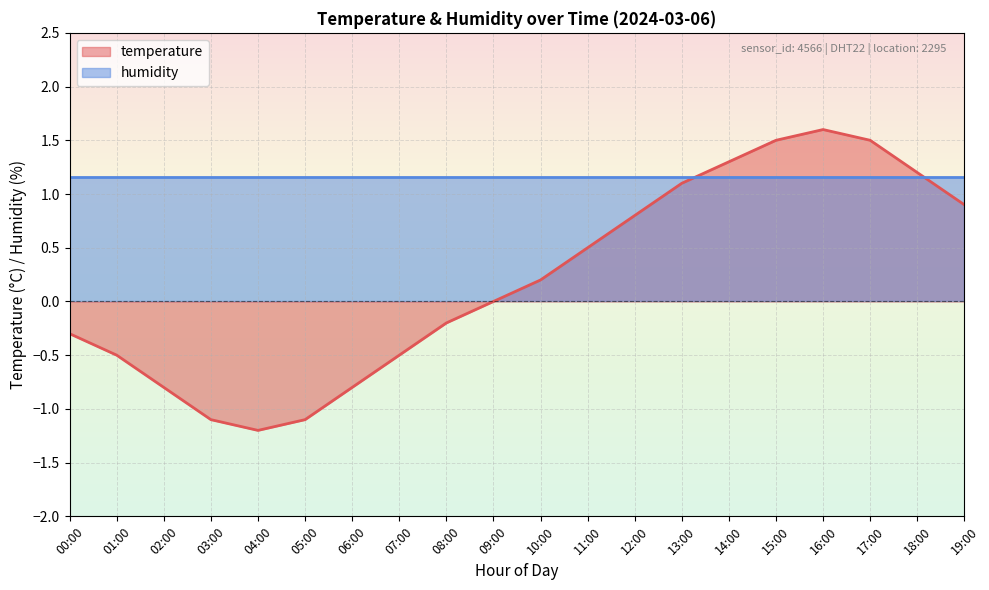

Which has a higher value, 03:00 or 14:00?

14:00